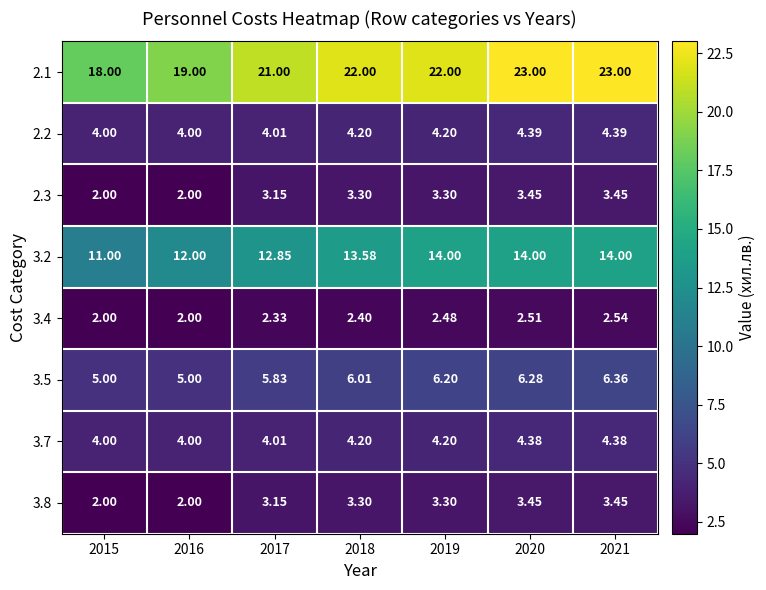

What is the difference between the highest and lowest values at 2018?

19.6